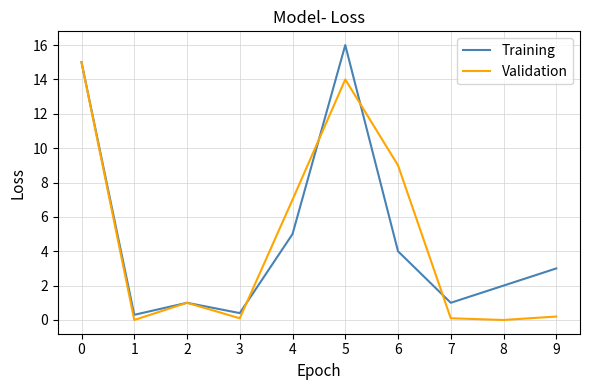

The Training series shows 5.0 at 4. True or false?

True